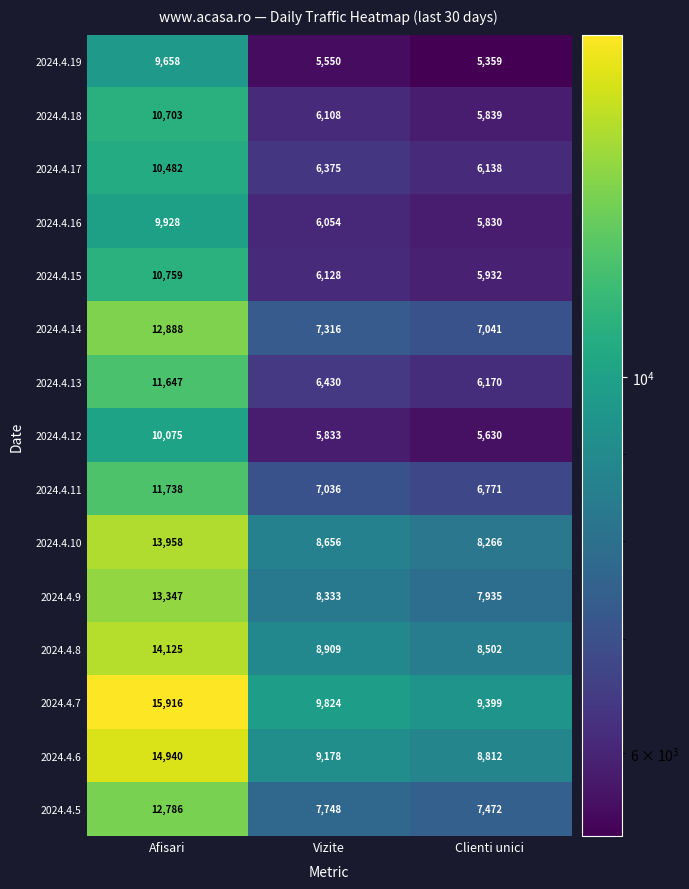

At which label is 2024.4.10 closest to 11112?

Vizite